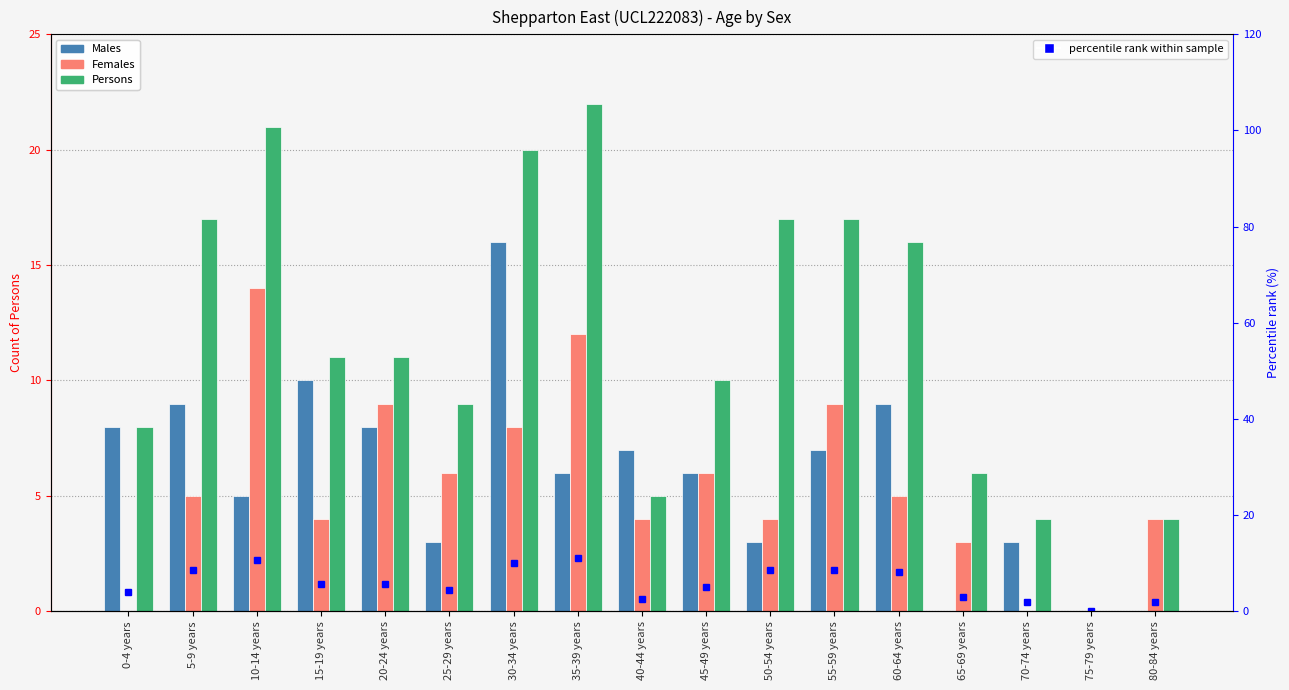

What position from the right is 25-29 years?

12